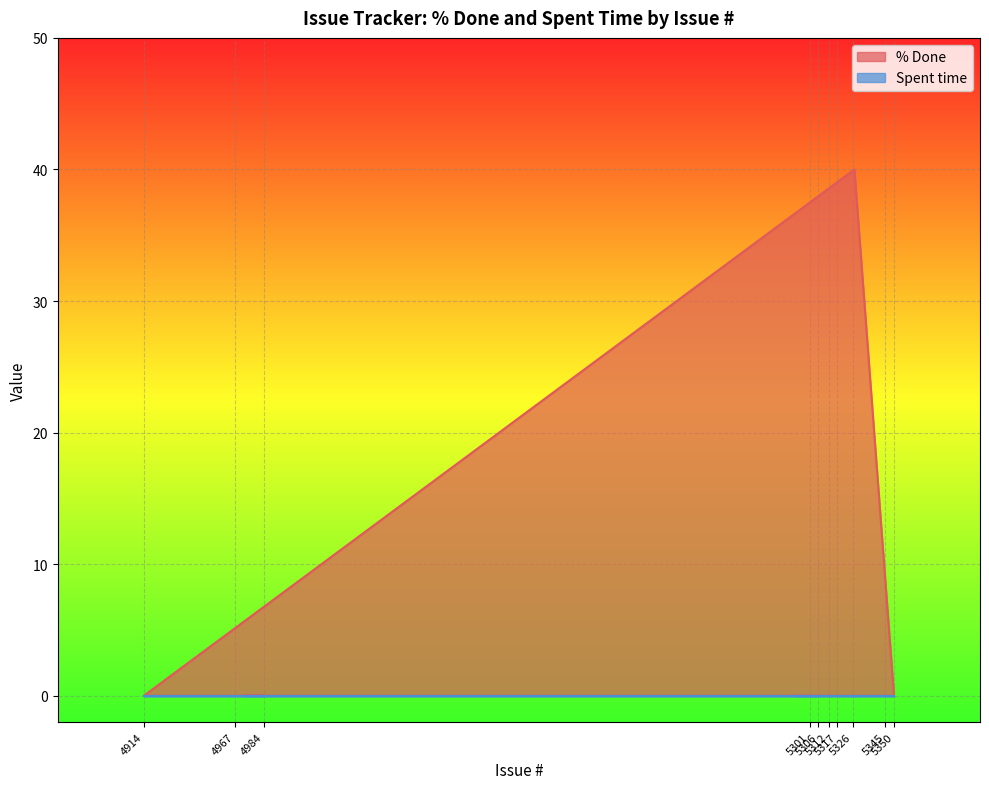

Which series has the widest spread of values?

% Done